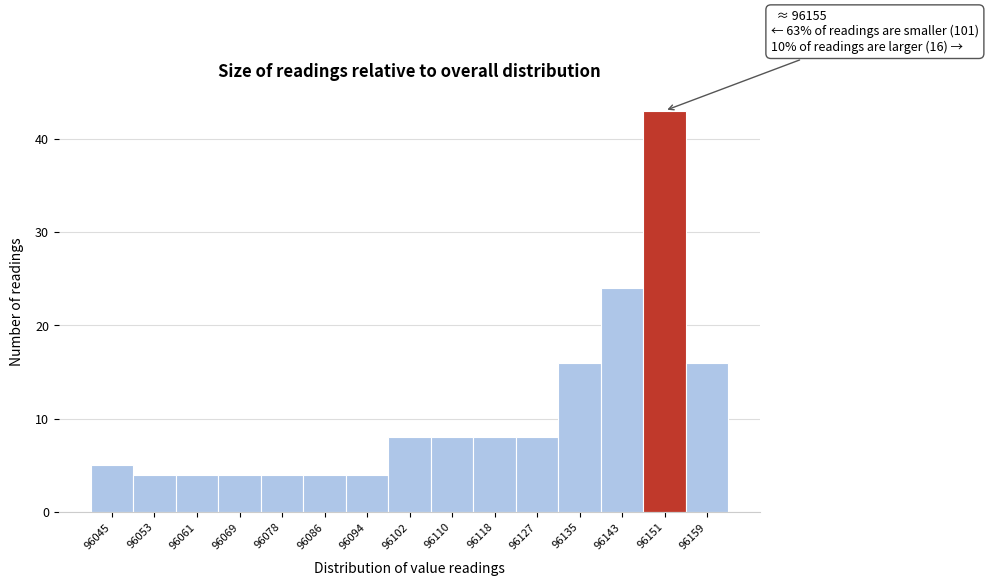

Reading left to right, what are all the values shown in this chart?

5	4	4	4	4	4	4	8	8	8	8	16	24	43	16